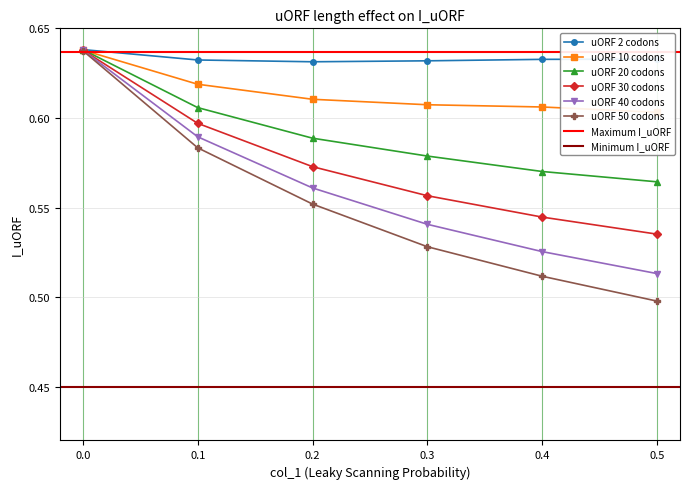

The 50 series shows 0.5 at 0.5. True or false?

True